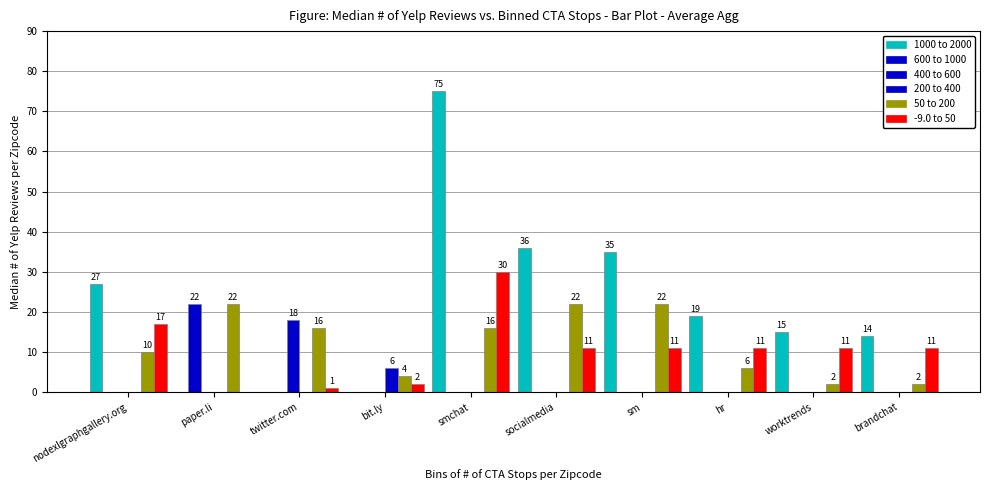

Is it true that 1000 to 2000 equals 27 at nodexlgraphgallery.org?

True